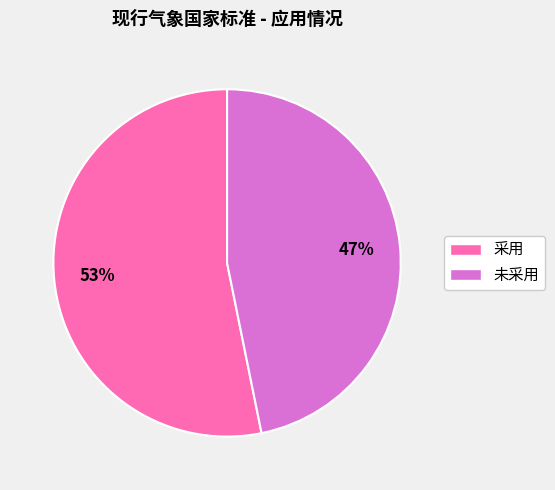

Does 采用 account for over 50% of the chart?

Yes